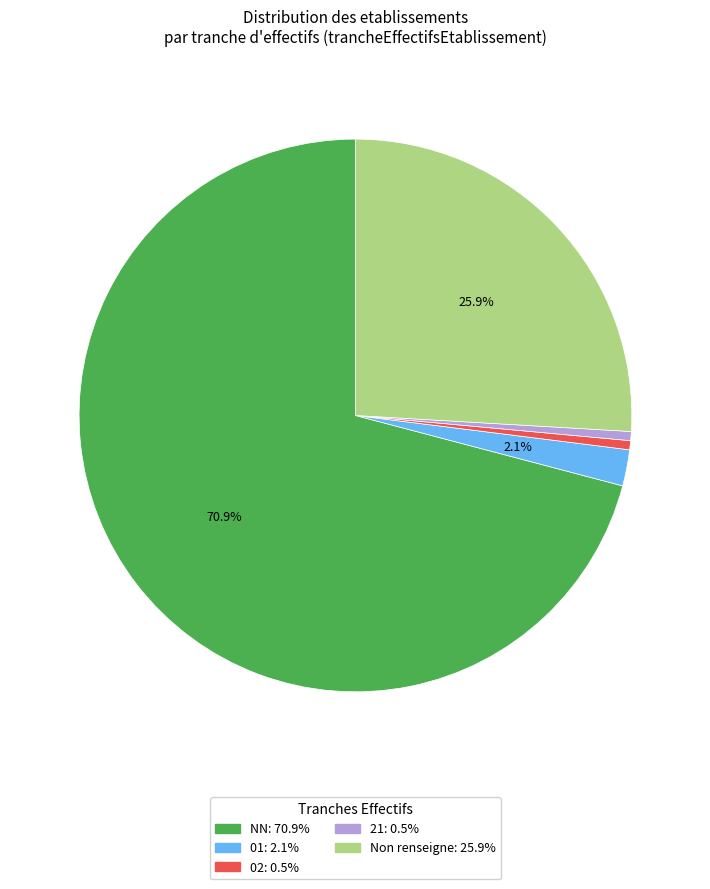

Is there a majority slice in this chart?

Yes